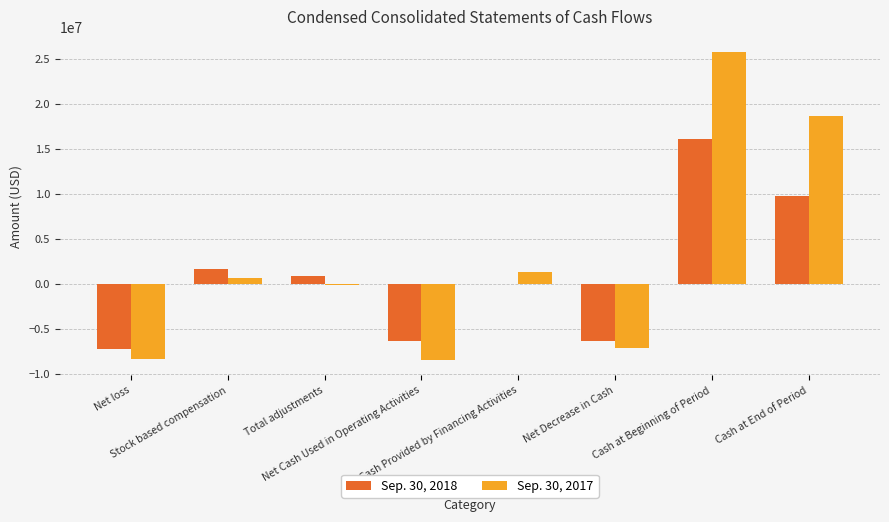

Which series has the largest total across all categories?

Sep. 30, 2017